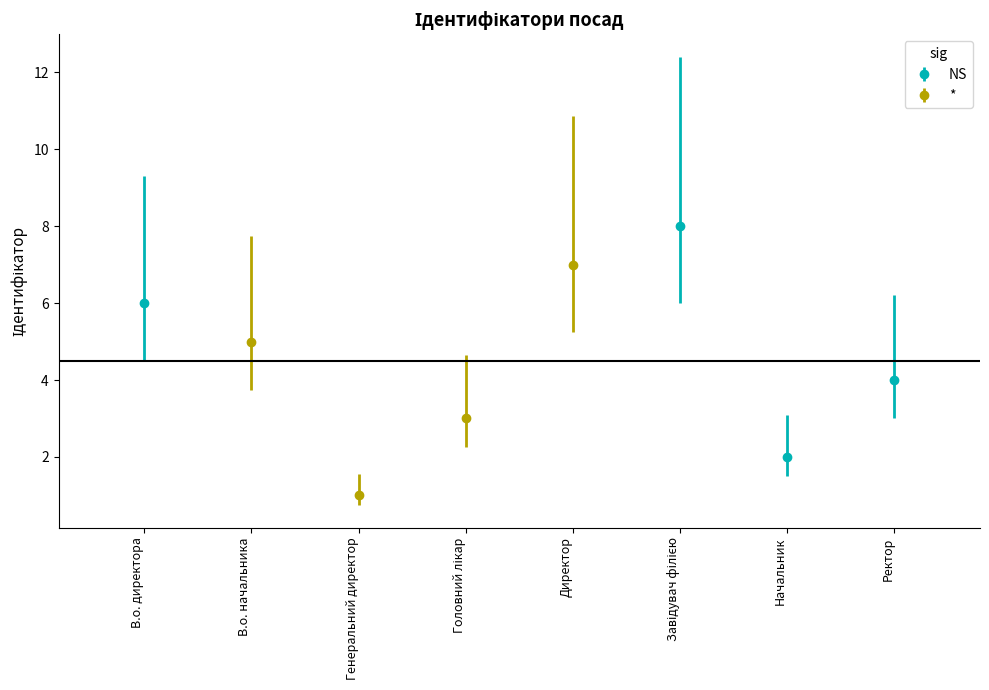

What is the label of the 1st bar from the right?

Ректор